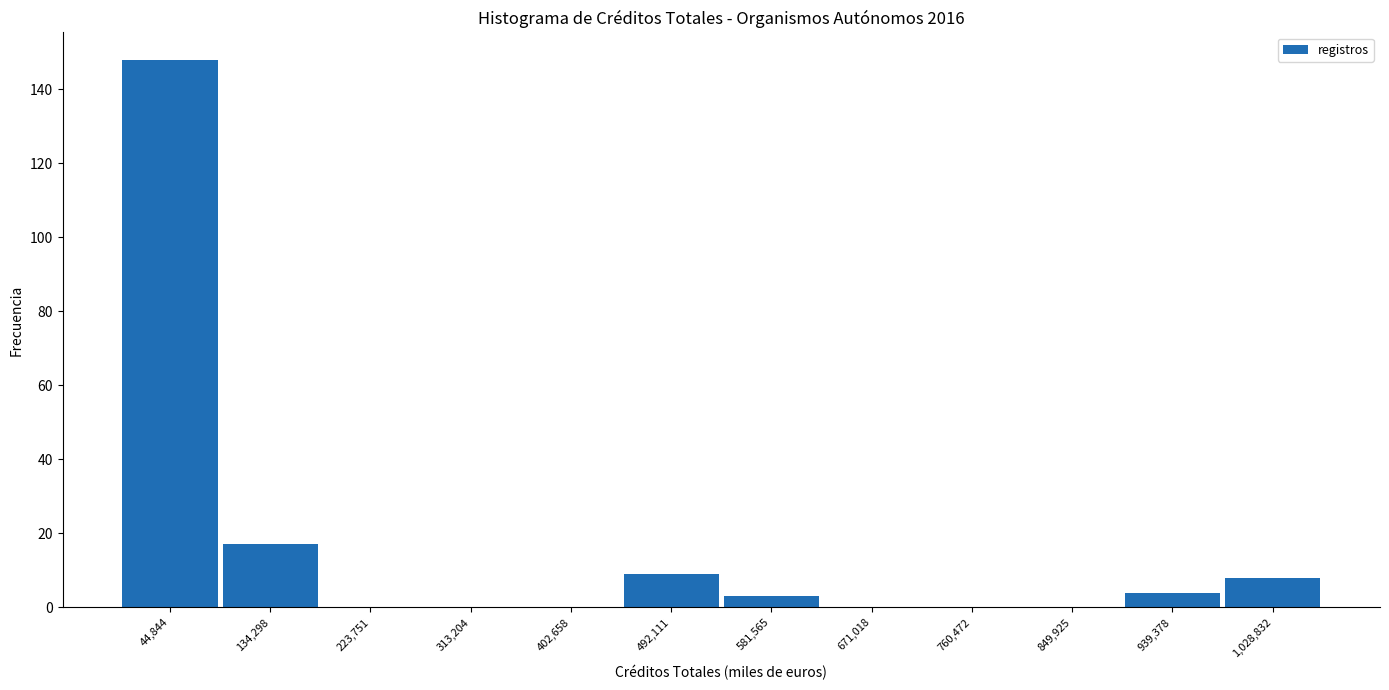

What is the height of the bar covering 450000 to 540000 on the x-axis? Neither the bar edges nor the heights are printed on the chart, so give them approximately, as read against the axes.

10